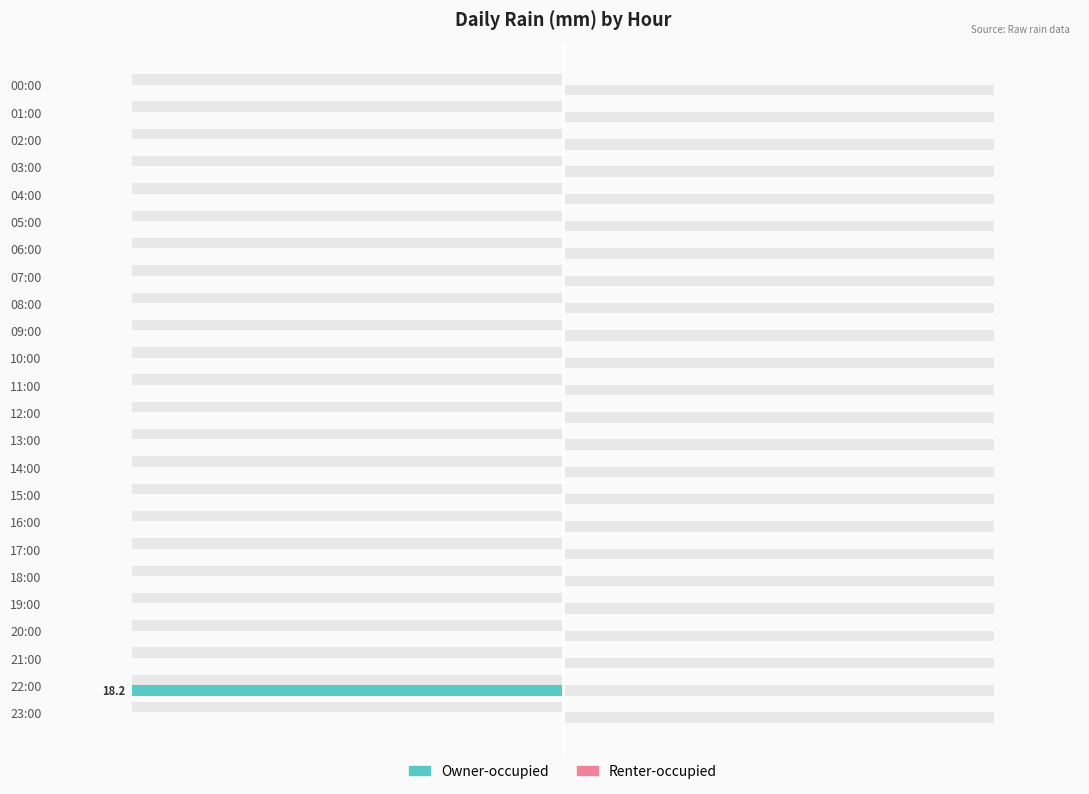

How many bars are there in each group?

2